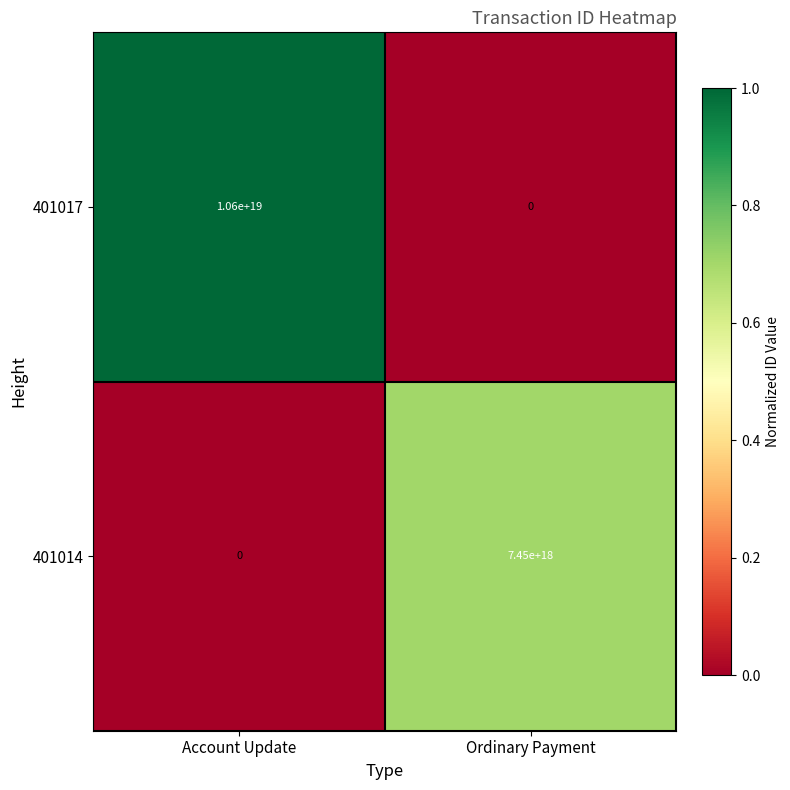

Which series has the widest spread of values?

401017